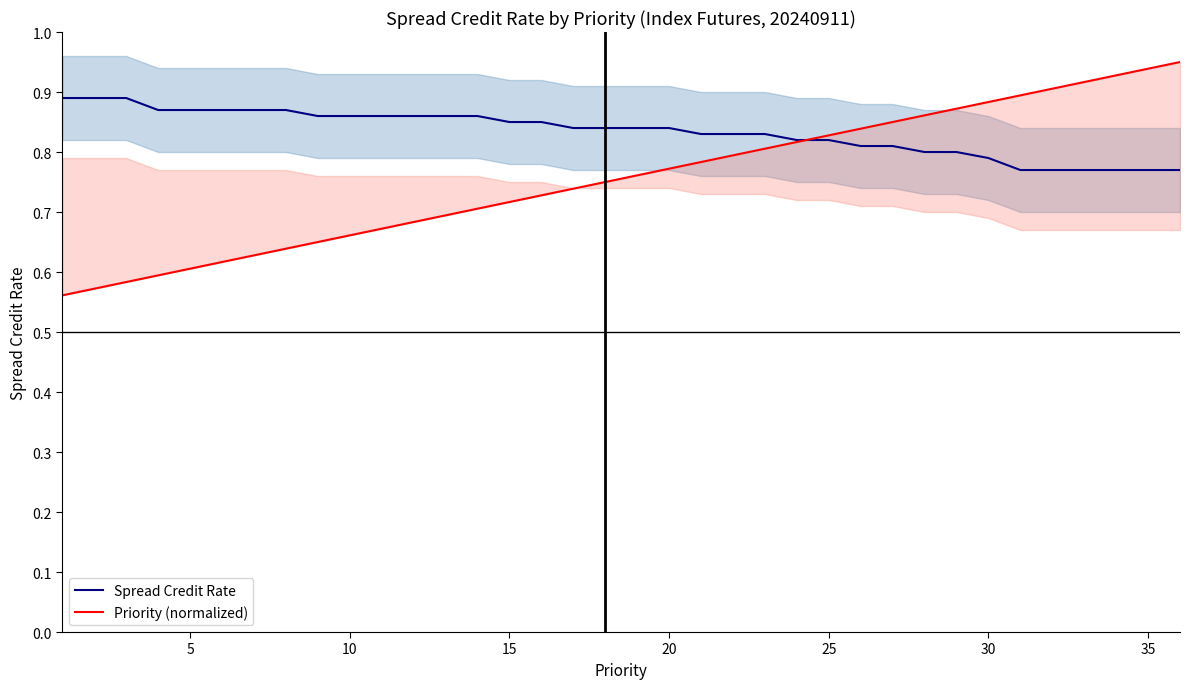

Is it true that Spread Credit Rate equals 1.3 at 25?

False